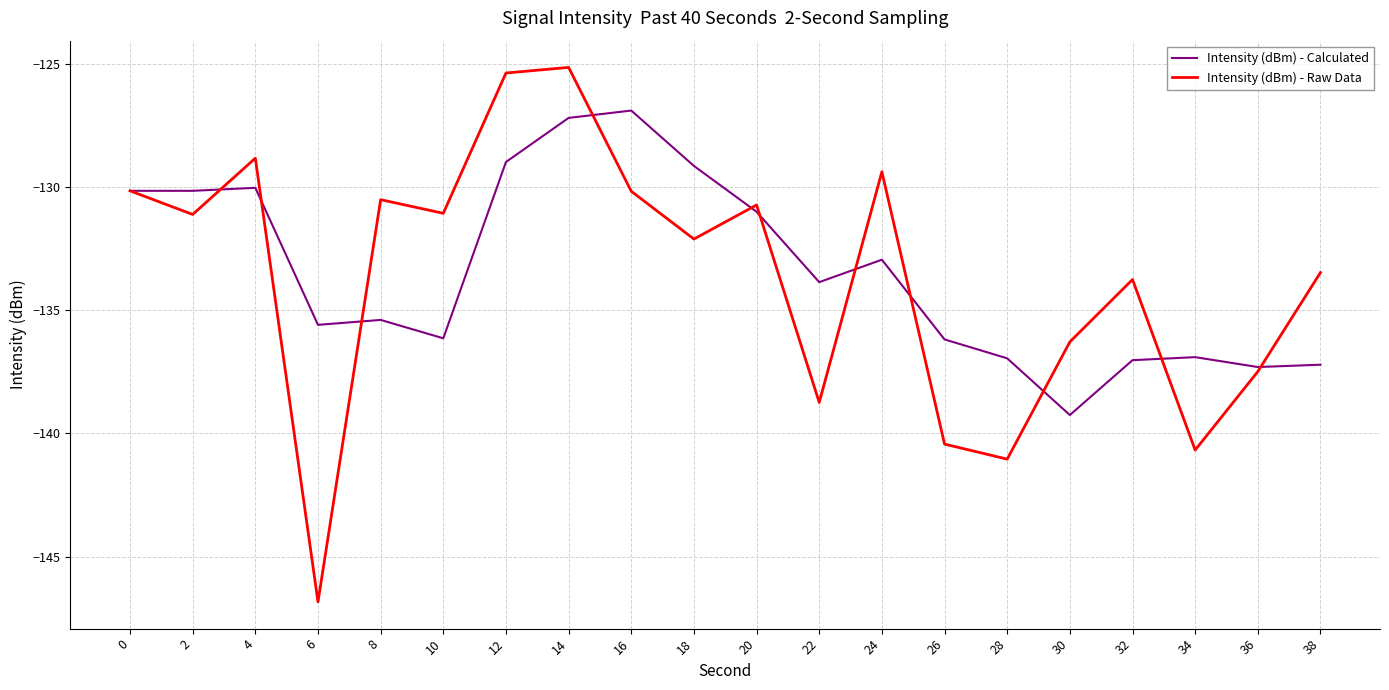

What is the total value across all series at 4?

-258.9